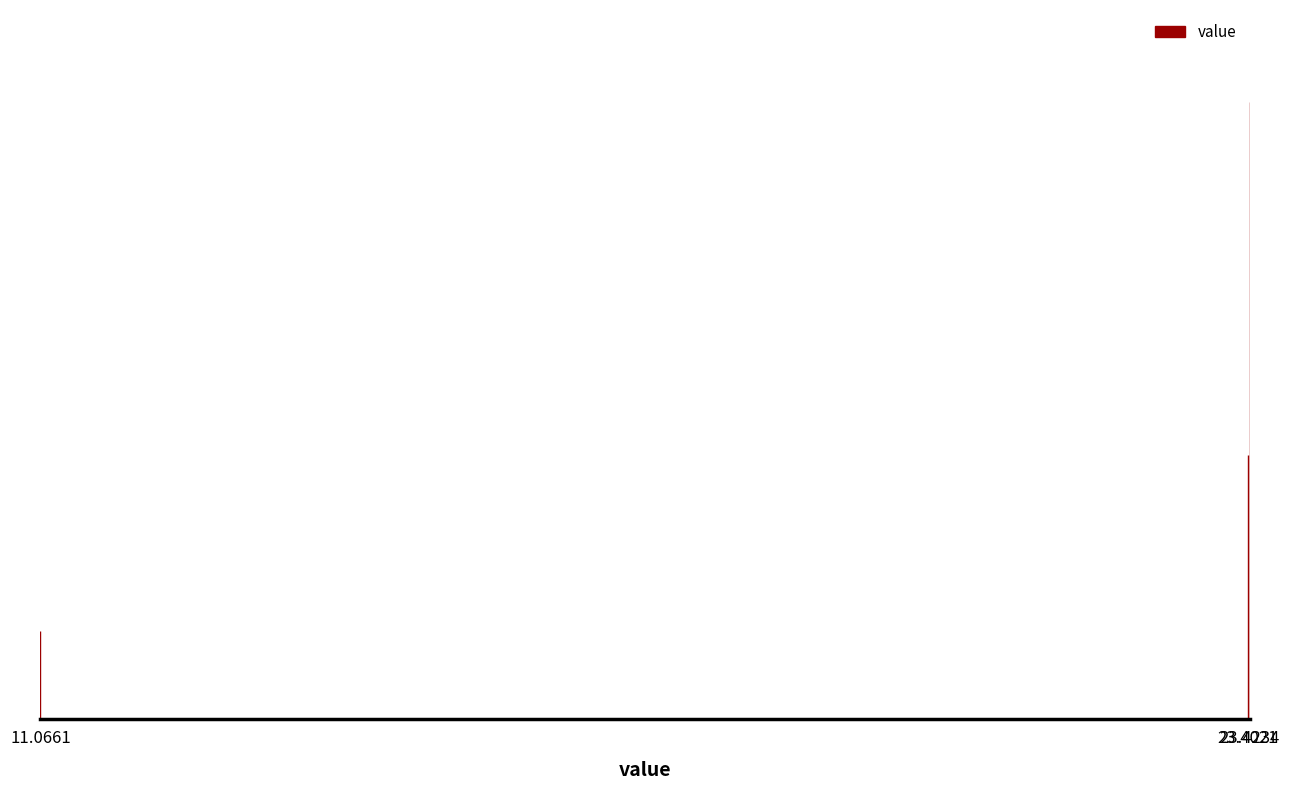

Does the chart contain any negative values?

No